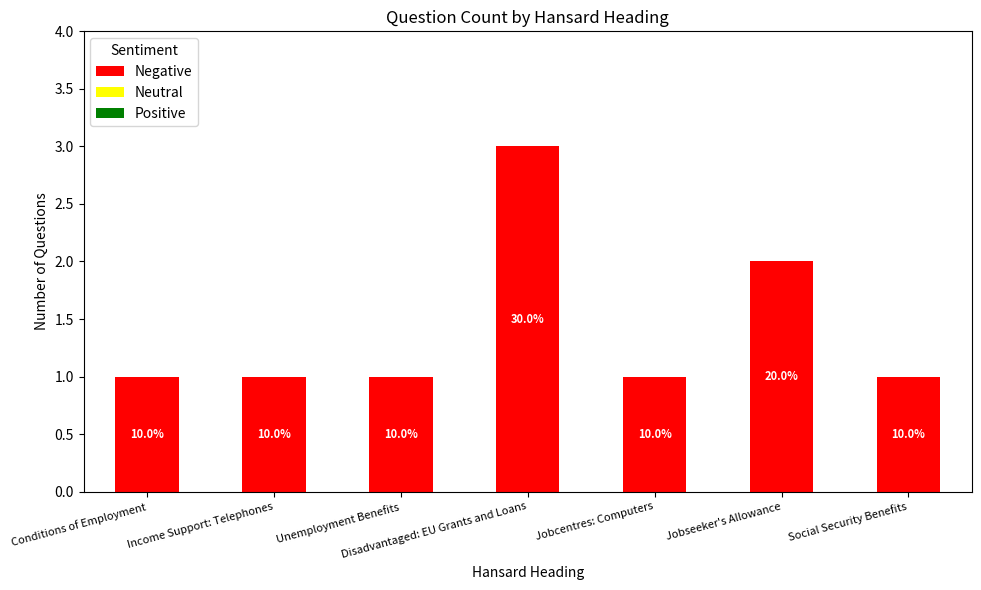

Reading right to left, extract all data points from this chart.

Negative: Social Security Benefits=1	Jobseeker's Allowance=2	Jobcentres: Computers=1	Disadvantaged: EU Grants and Loans=3	Unemployment Benefits=1	Income Support: Telephones=1	Conditions of Employment=1
Neutral: Social Security Benefits=0	Jobseeker's Allowance=0	Jobcentres: Computers=0	Disadvantaged: EU Grants and Loans=0	Unemployment Benefits=0	Income Support: Telephones=0	Conditions of Employment=0
Positive: Social Security Benefits=0	Jobseeker's Allowance=0	Jobcentres: Computers=0	Disadvantaged: EU Grants and Loans=0	Unemployment Benefits=0	Income Support: Telephones=0	Conditions of Employment=0